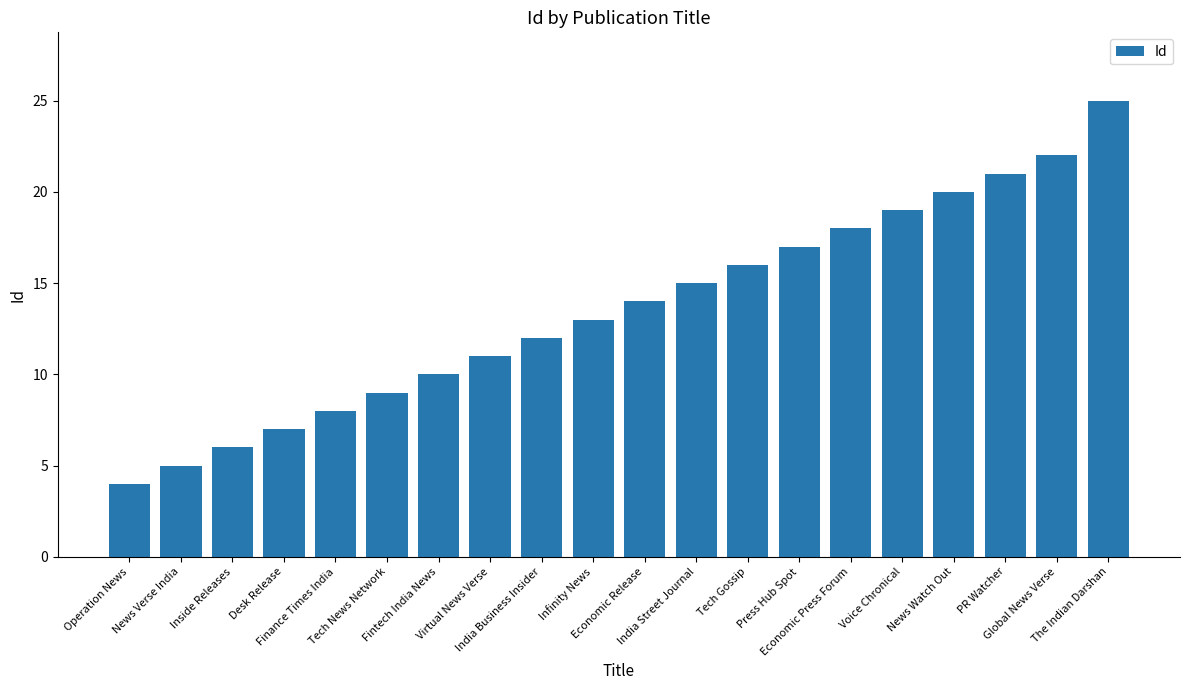

What is the ratio of the value at Operation News to the value at Inside Releases?

0.7